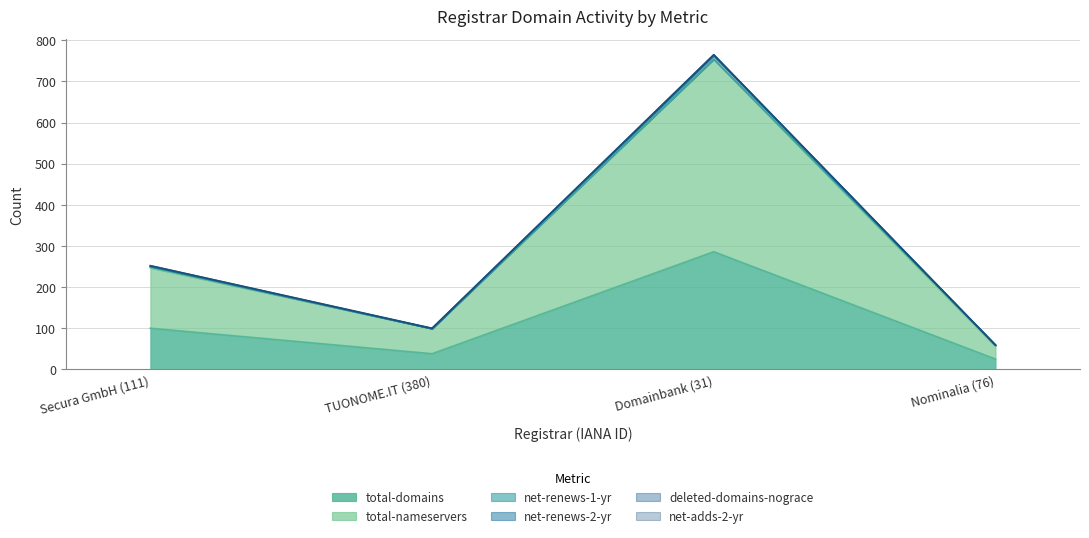

Is it true that net-renews-2-yr equals 151 at TUONOME.IT (380)?

False